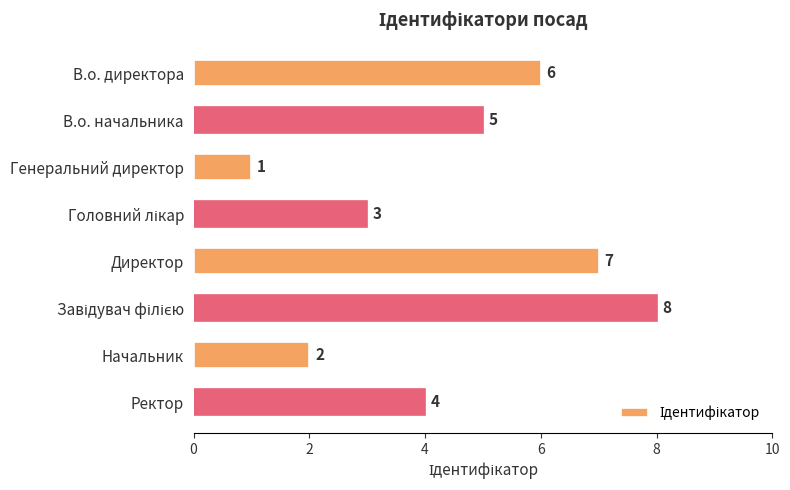

What is the value of the 2nd bar from the top?

5